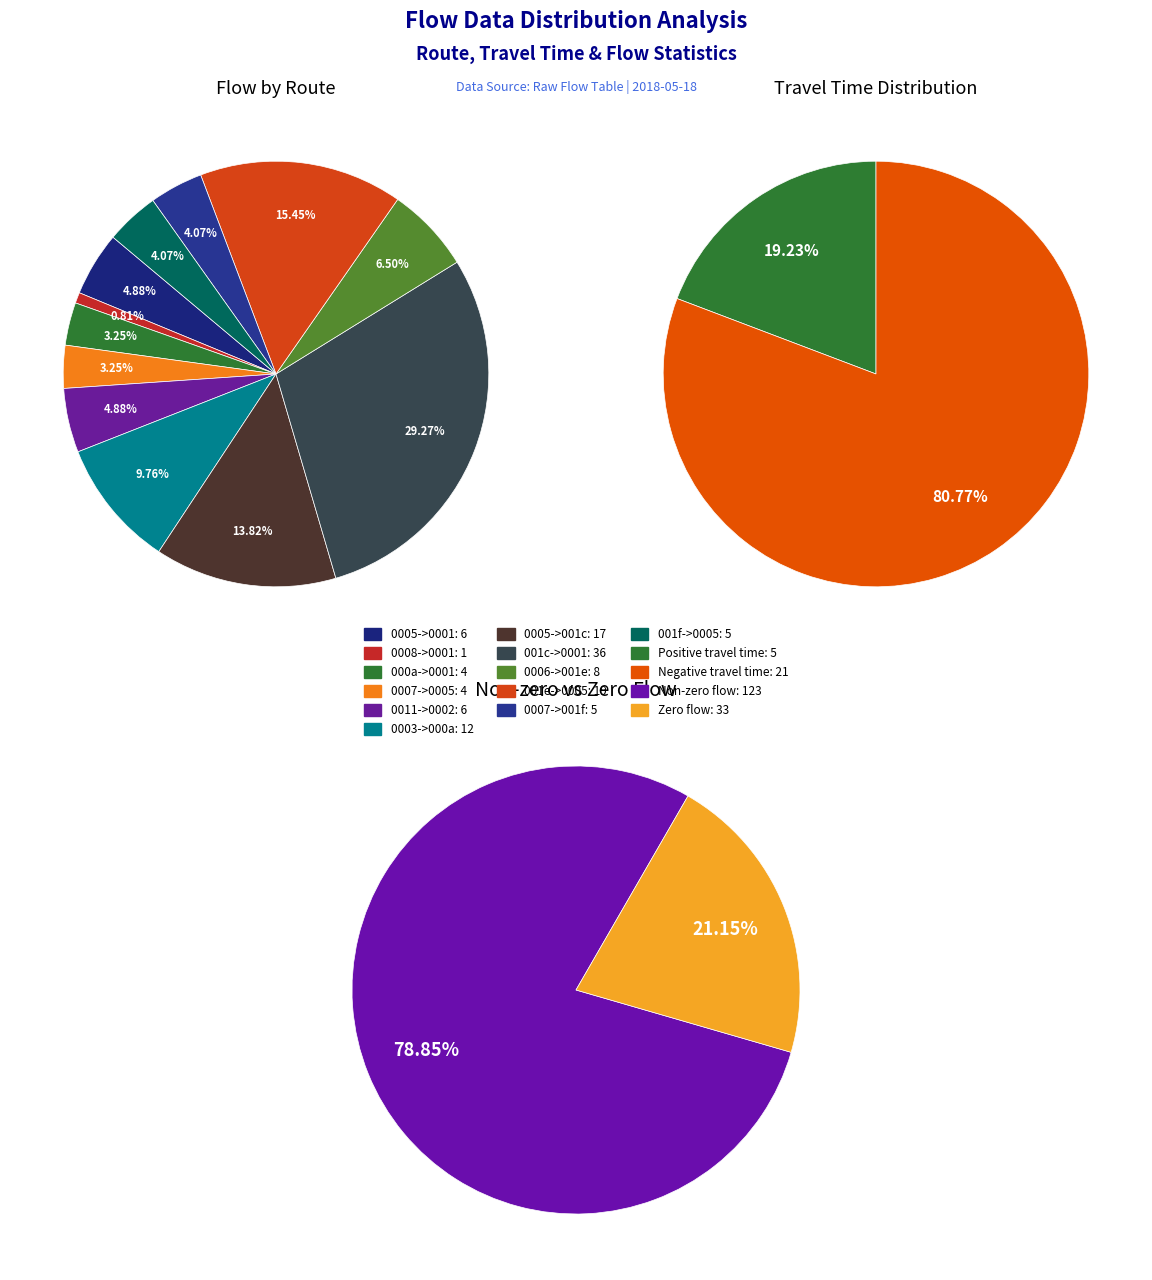

How many slices are in this pie chart?

12